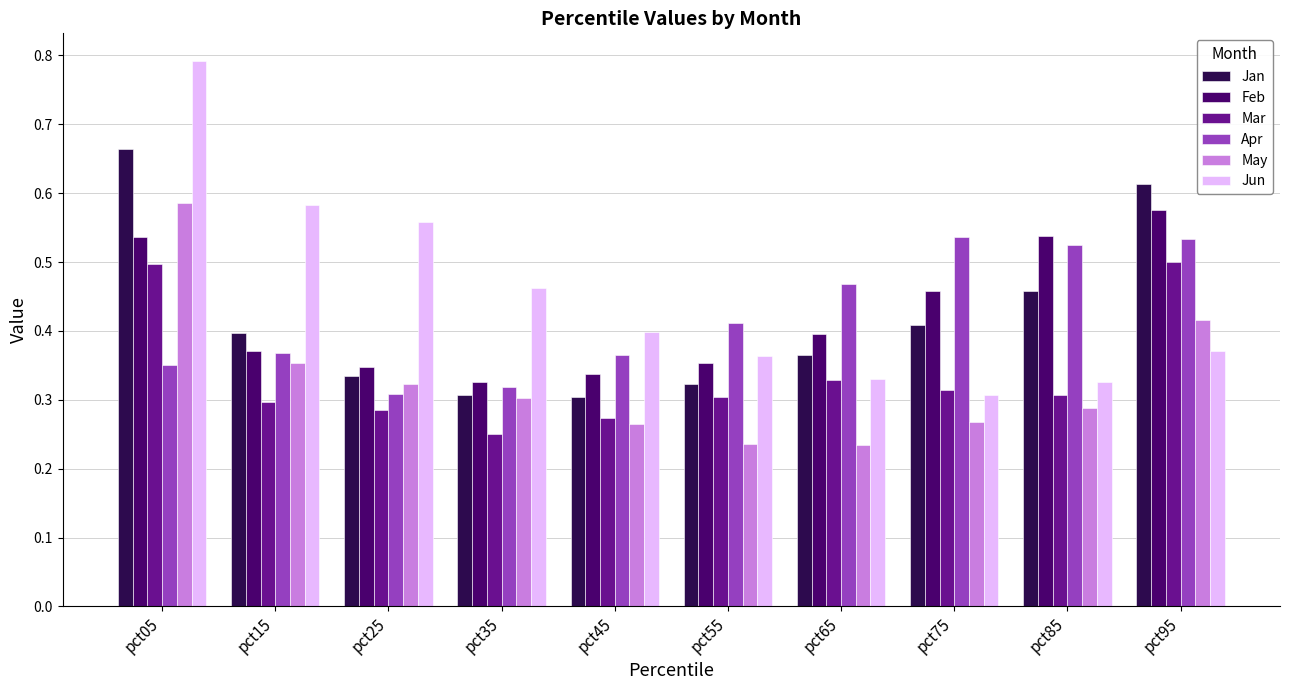

Count the Mar values in the range 0 to 1.

10